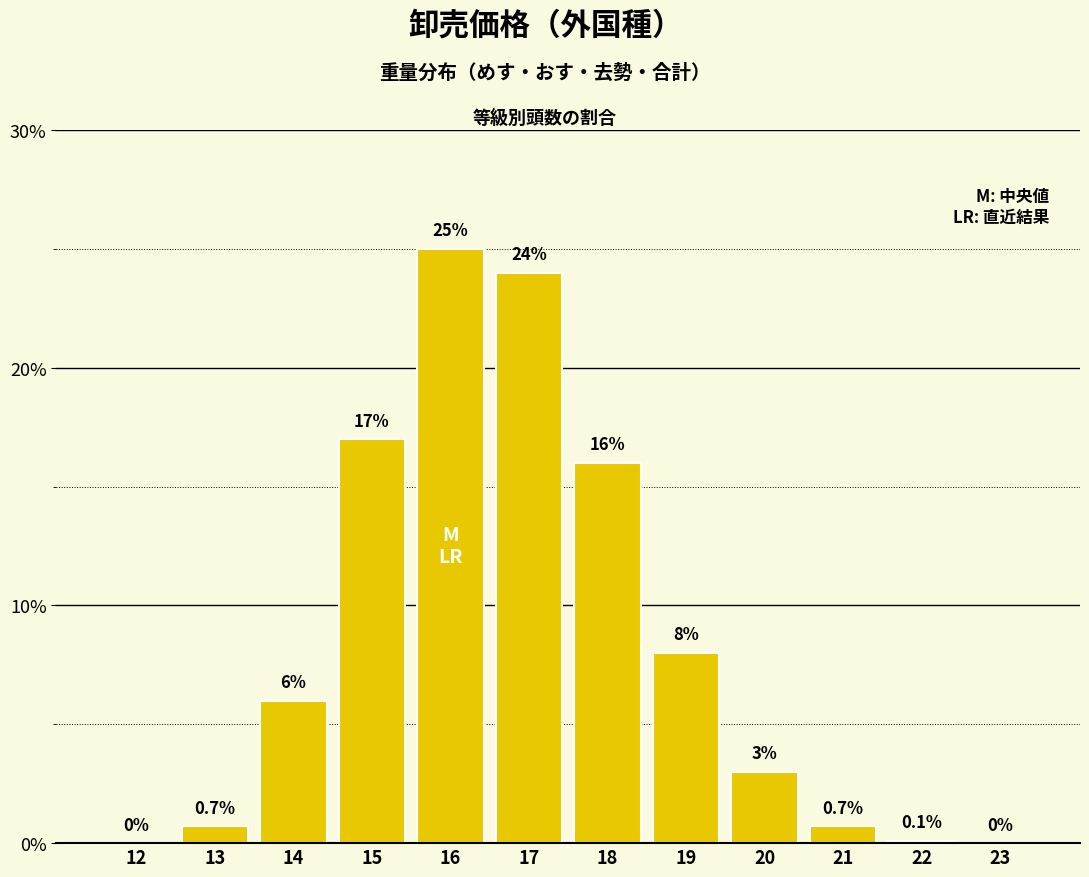

Reading left to right, extract all data points from this chart.

12=0.0	13=0.7	14=6.0	15=17.0	16=25.0	17=24.0	18=16.0	19=8.0	20=3.0	21=0.7	22=0.1	23=0.0